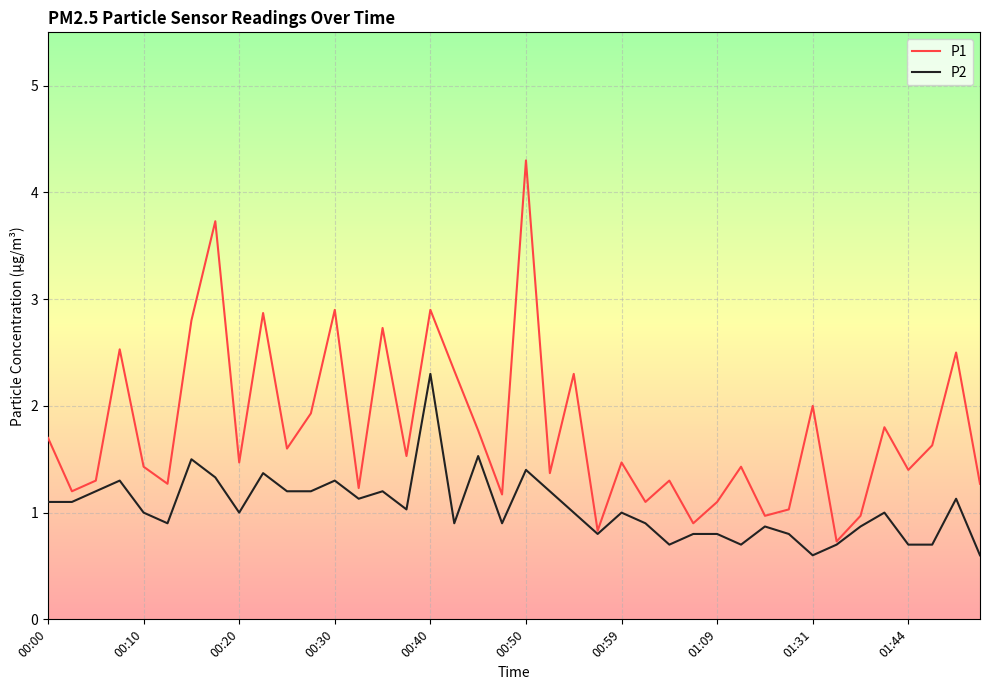

Reading left to right, list all the values displayed in this chart.

P1: 1.7	1.2	1.3	2.5	1.4	1.3	2.8	3.7	1.5	2.9	1.6	1.9	2.9	1.2	2.7	1.5	2.9	2.3	1.8	1.2	4.3	1.4	2.3	0.8	1.5	1.1	1.3	0.9	1.1	1.4	1.0	1.0	2.0	0.7	1.0	1.8	1.4	1.6	2.5	1.3
P2: 1.1	1.1	1.2	1.3	1.0	0.9	1.5	1.3	1.0	1.4	1.2	1.2	1.3	1.1	1.2	1.0	2.3	0.9	1.5	0.9	1.4	1.2	1.0	0.8	1.0	0.9	0.7	0.8	0.8	0.7	0.9	0.8	0.6	0.7	0.9	1.0	0.7	0.7	1.1	0.6